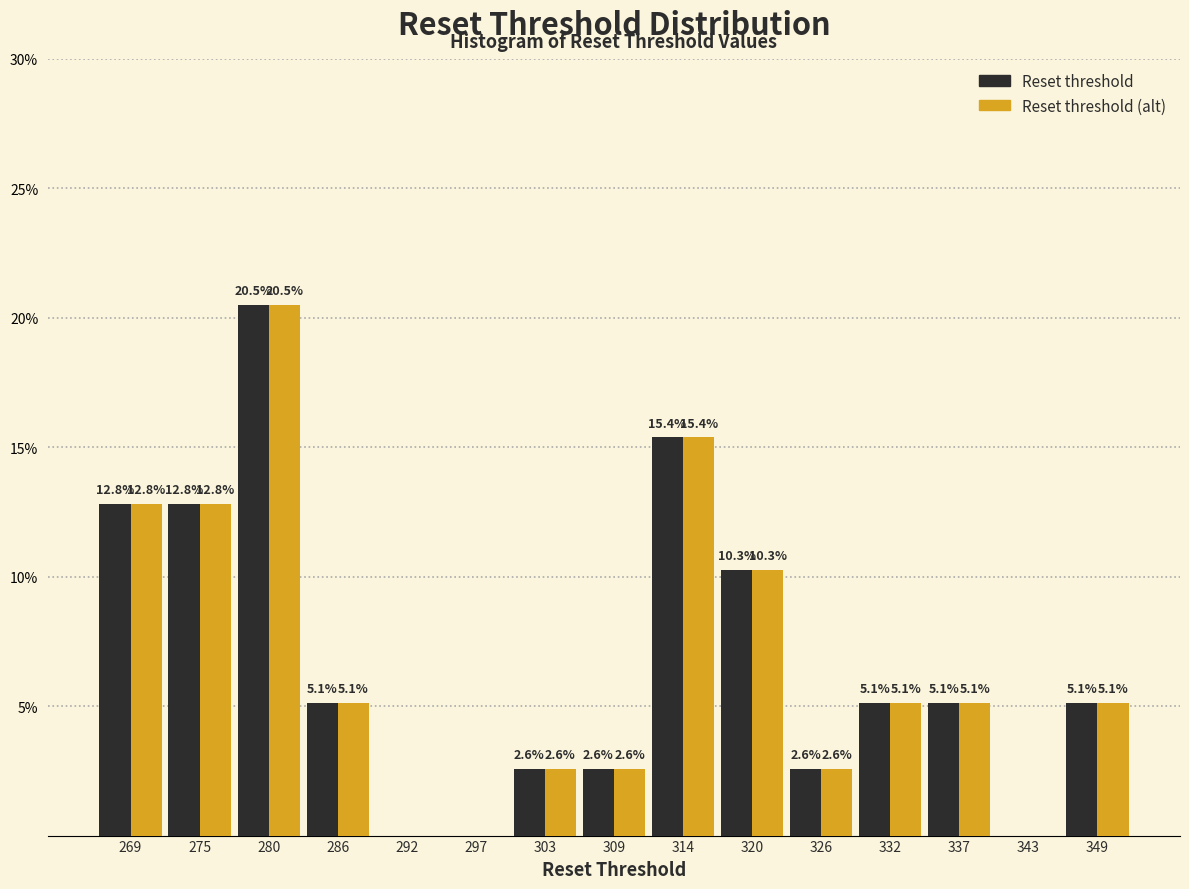

In the Reset threshold series, which range on the x-axis has the tallest bar?

277 to 283